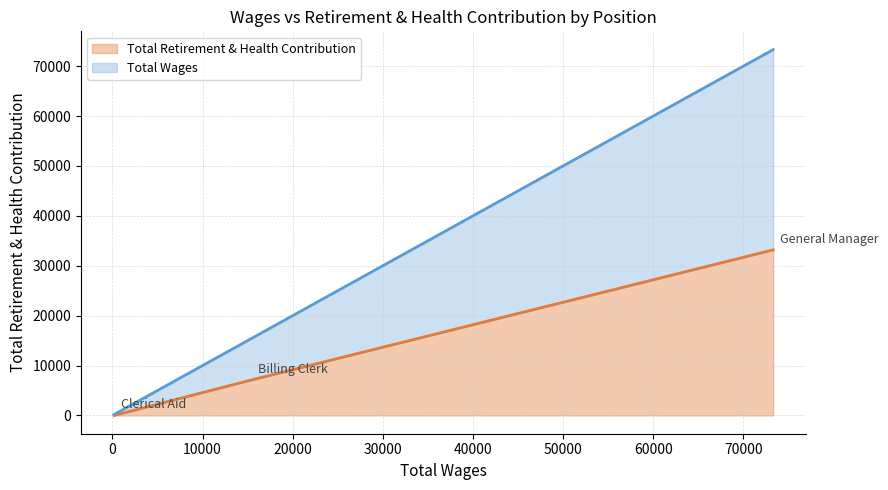

What is the sum of the Total Wages values at Clerical Aid and Billing Clerk?

15528